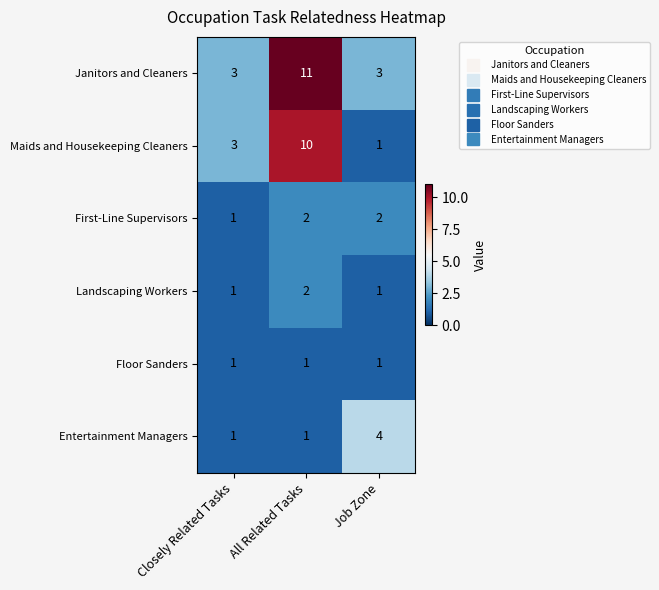

Count the number of data series in this chart.

6